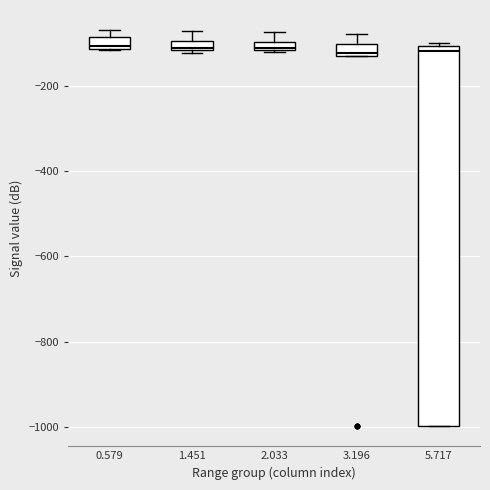

Where is the lower edge of the box at x = 5.717 on the y-axis? The values are not printed on the chart, so give them approximately, as read against the axis.

-1000